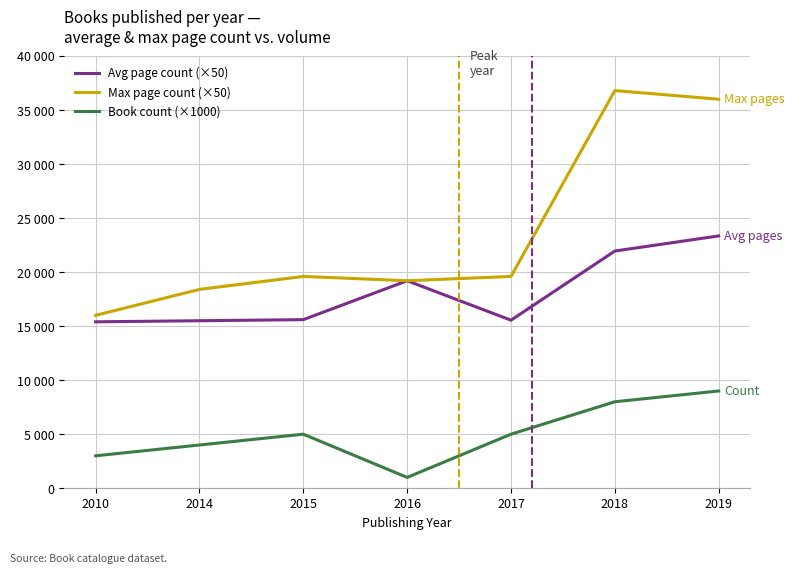

Does the chart display data point markers on the line(s)?

No